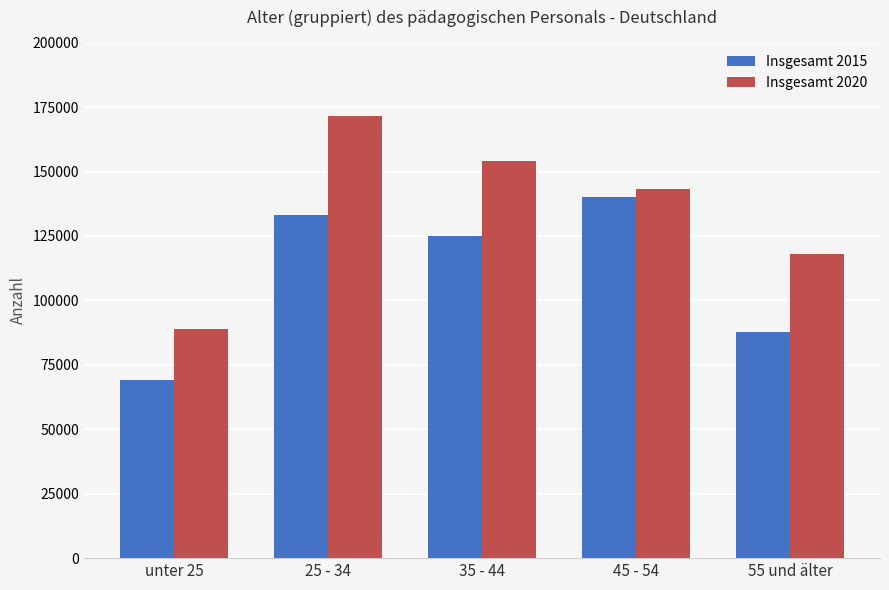

Which series has the largest total across all categories?

Insgesamt 2020